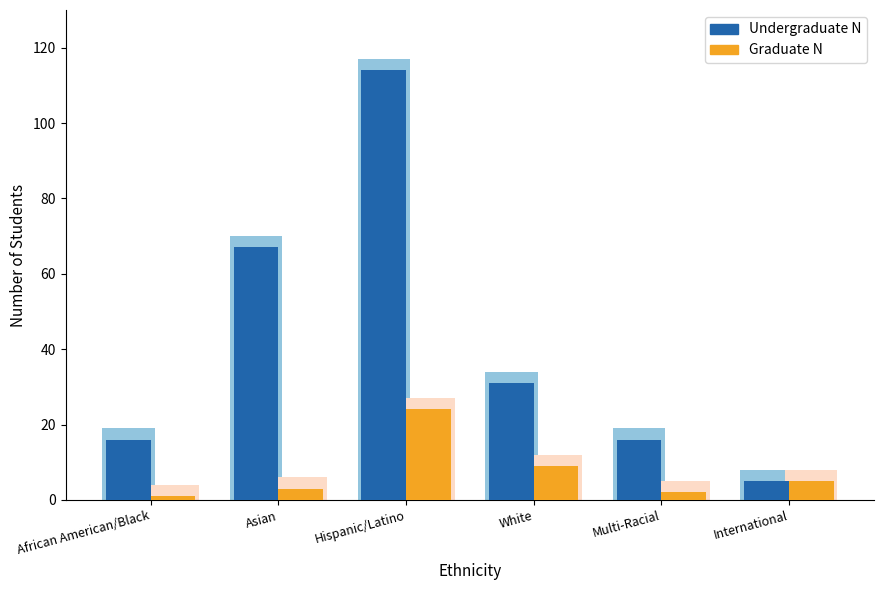

What is the sum of all Graduate N values?

44